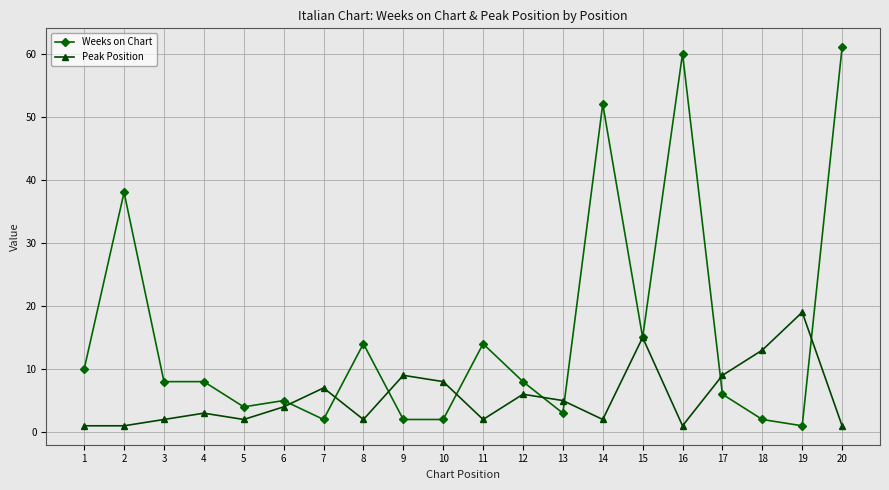

At which category does Weeks on Chart reach its first local peak?

2